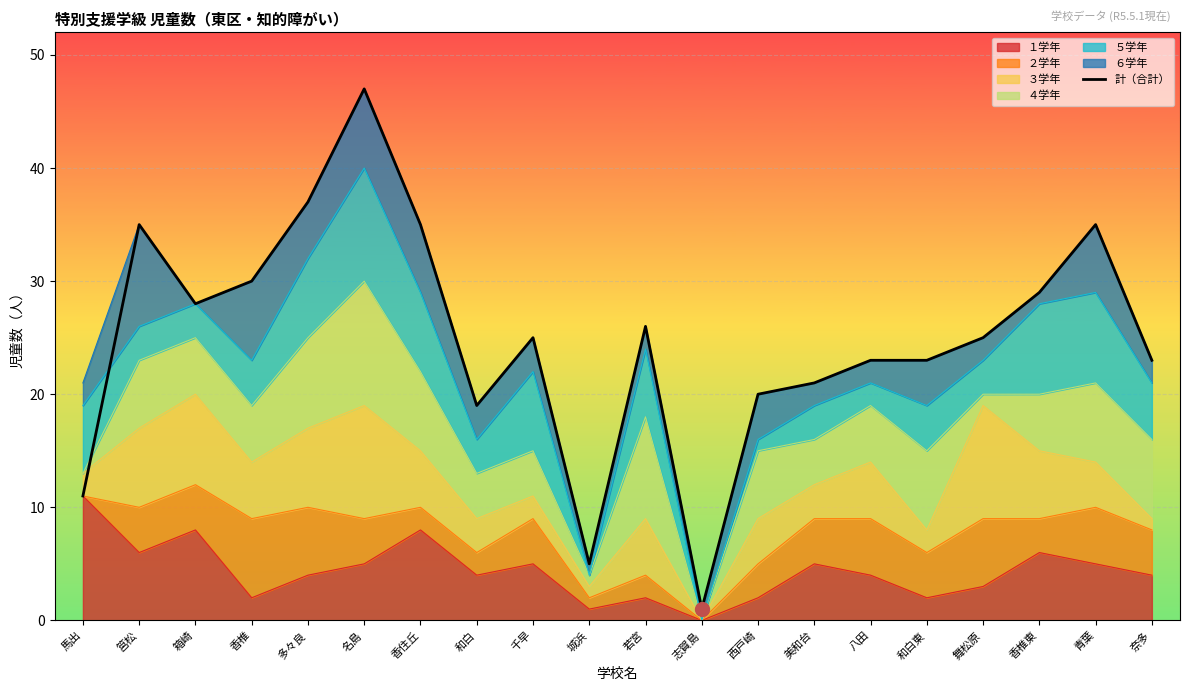

True or false: there are more than 0 points higher than both neighbors.

True